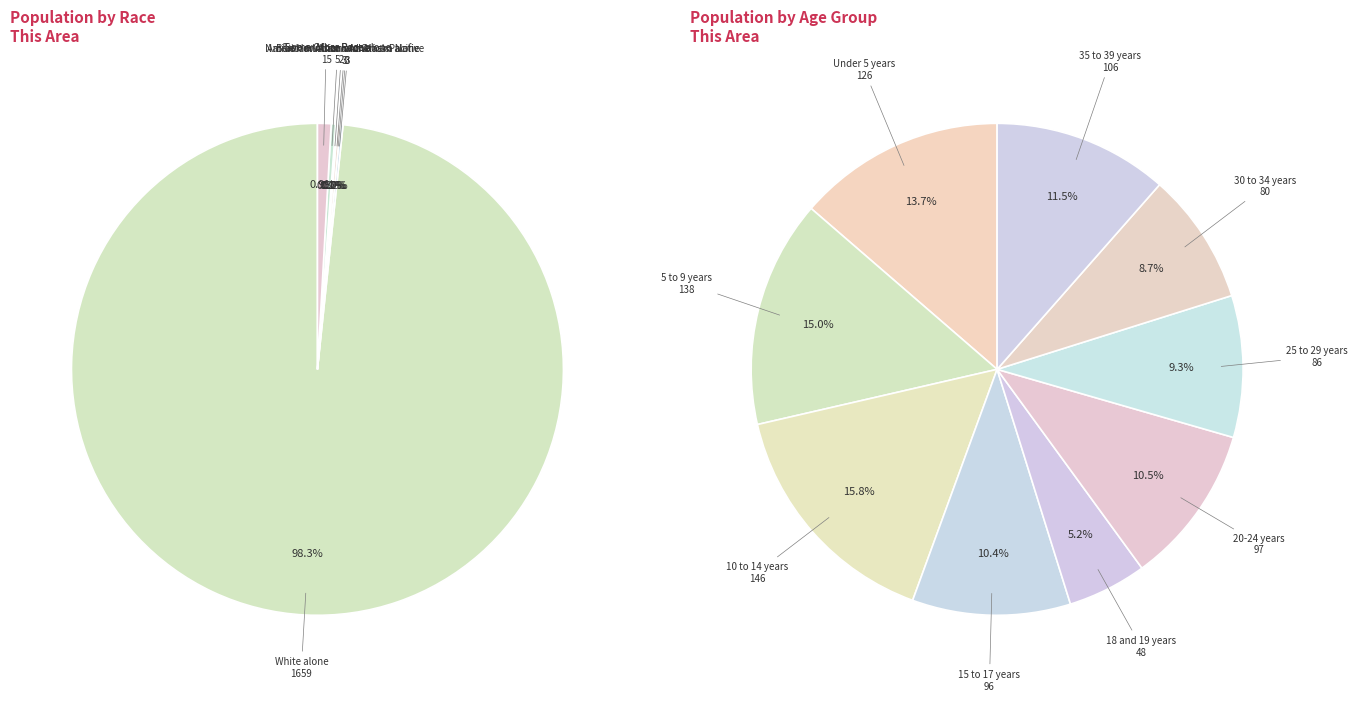

Approximately how many times larger is the value at Two or More Races compared to 10 to 14 years?

0.1